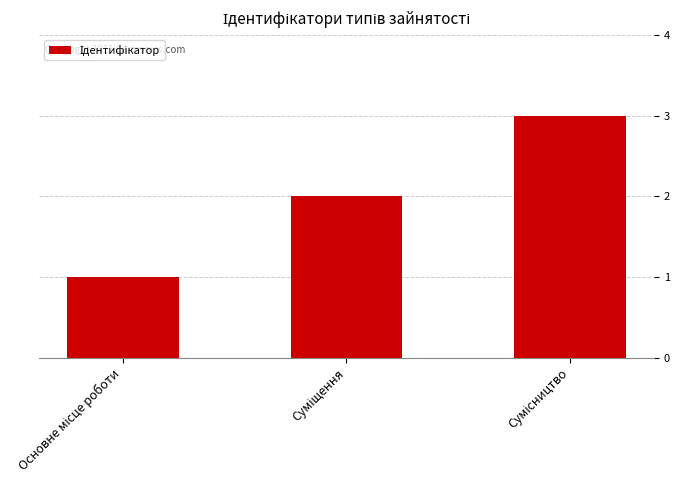

What is the sum of all values?

6